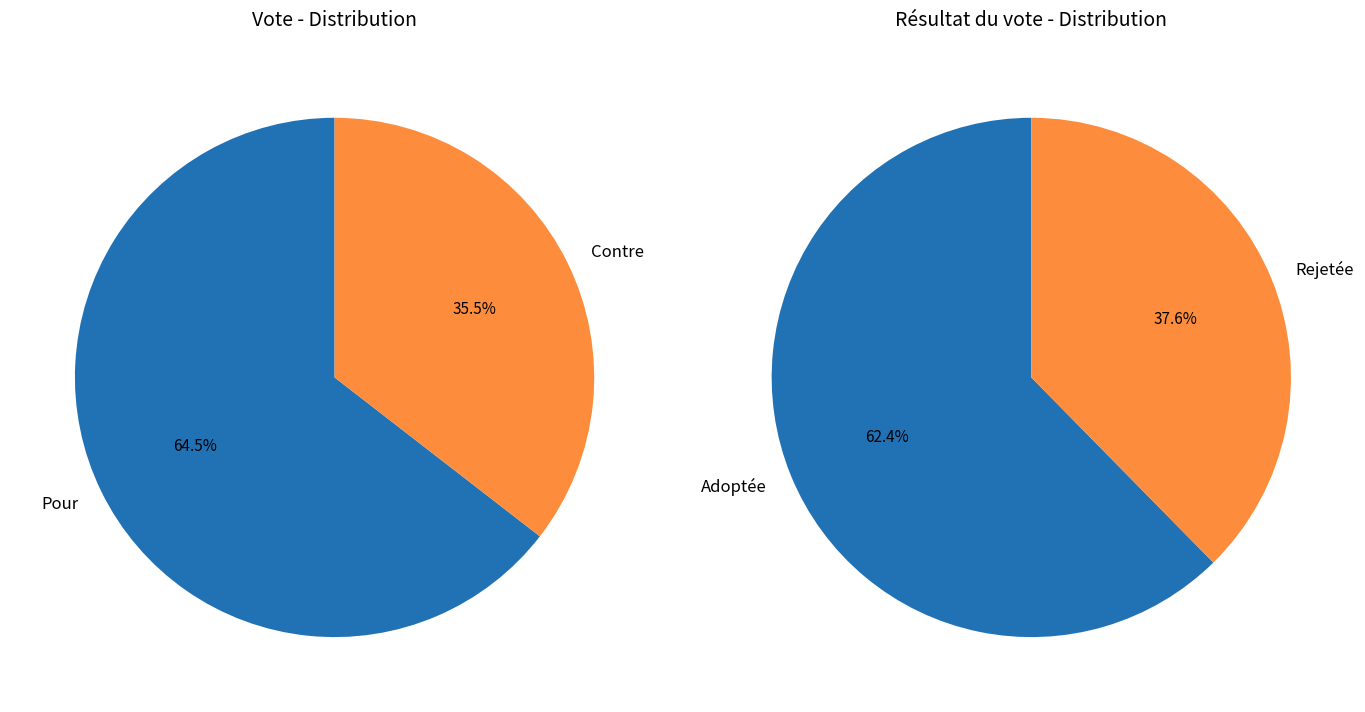

To the nearest percent, what portion does Contre represent?

35%